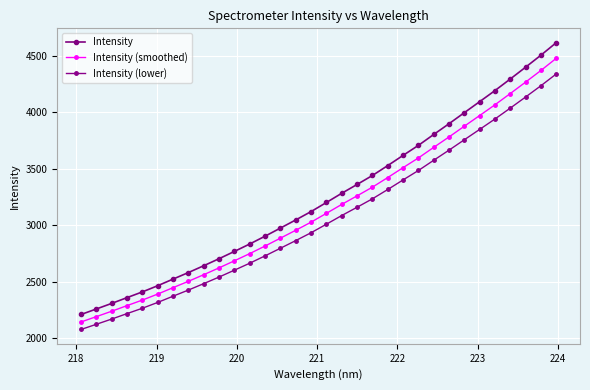

How many lines are shown in the chart?

3